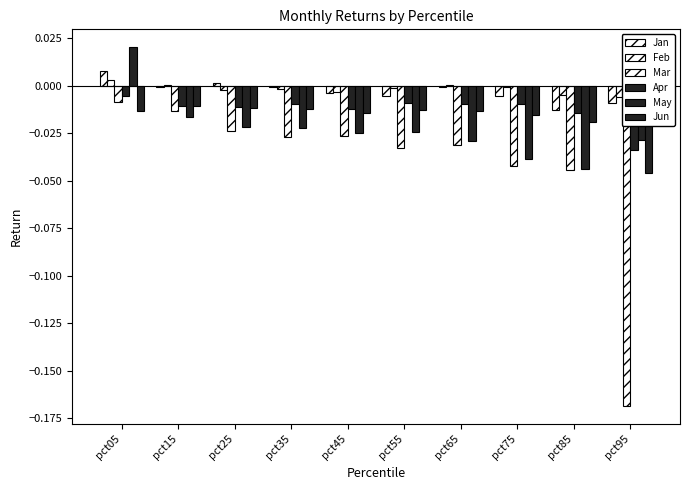

Which series has the widest spread of values?

Mar